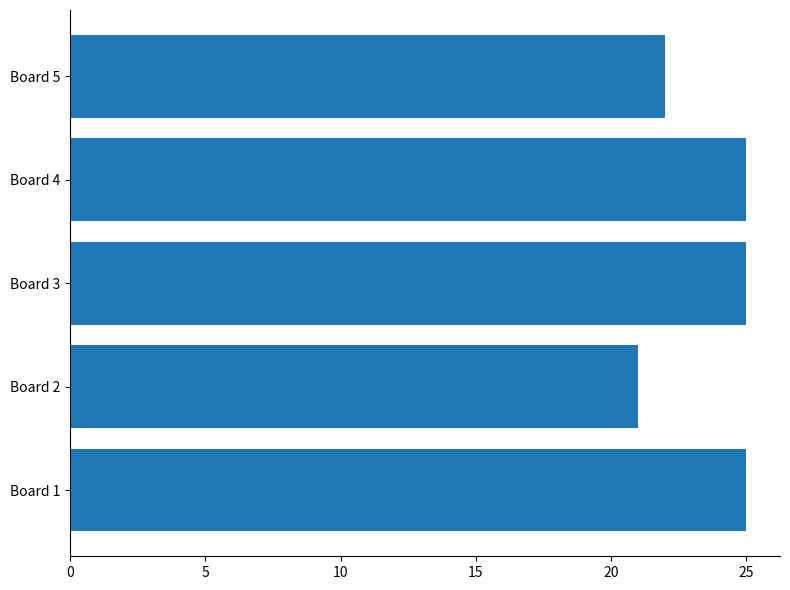

Is it true that the value at Board 5 is 22?

True